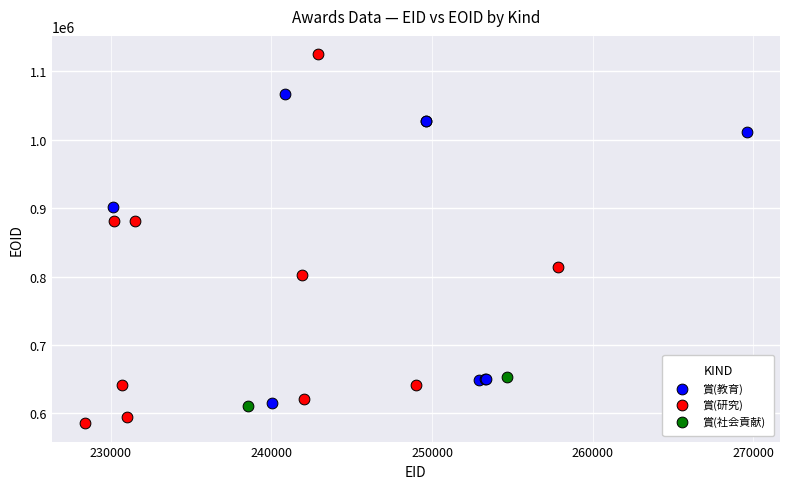

Which series has the widest spread of Y values?

賞(研究)